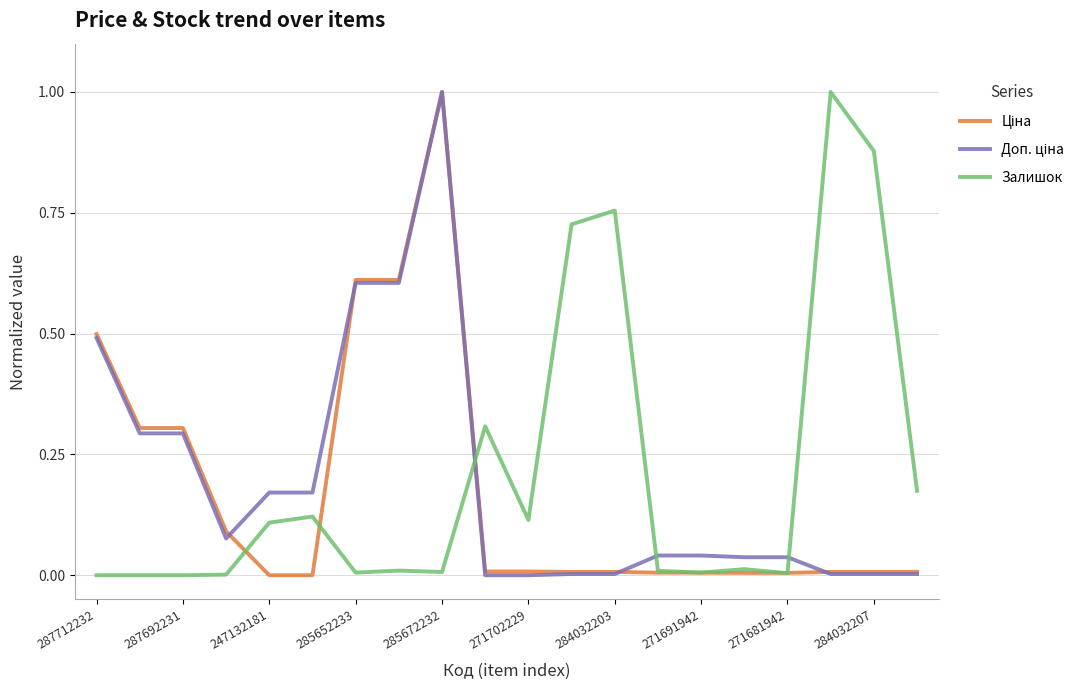

What is the greatest value displayed?

1.0